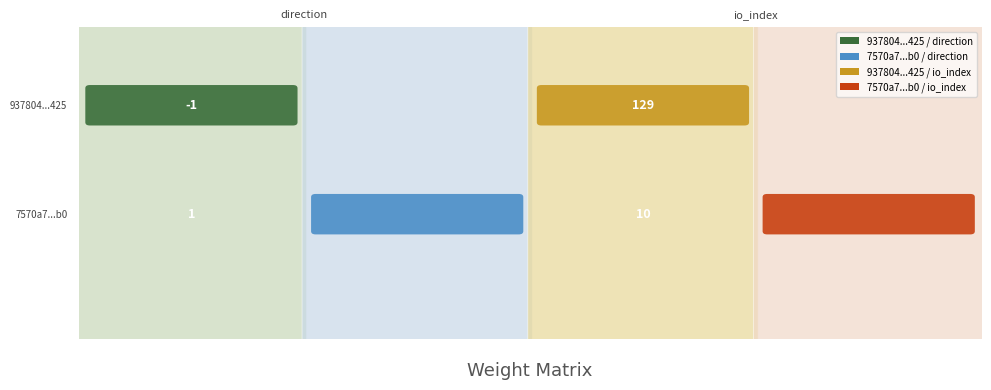

List the labels in order of 937804f086f87eaeaaf773f4f54a5ae5212f425 value, smallest first.

direction, io_index